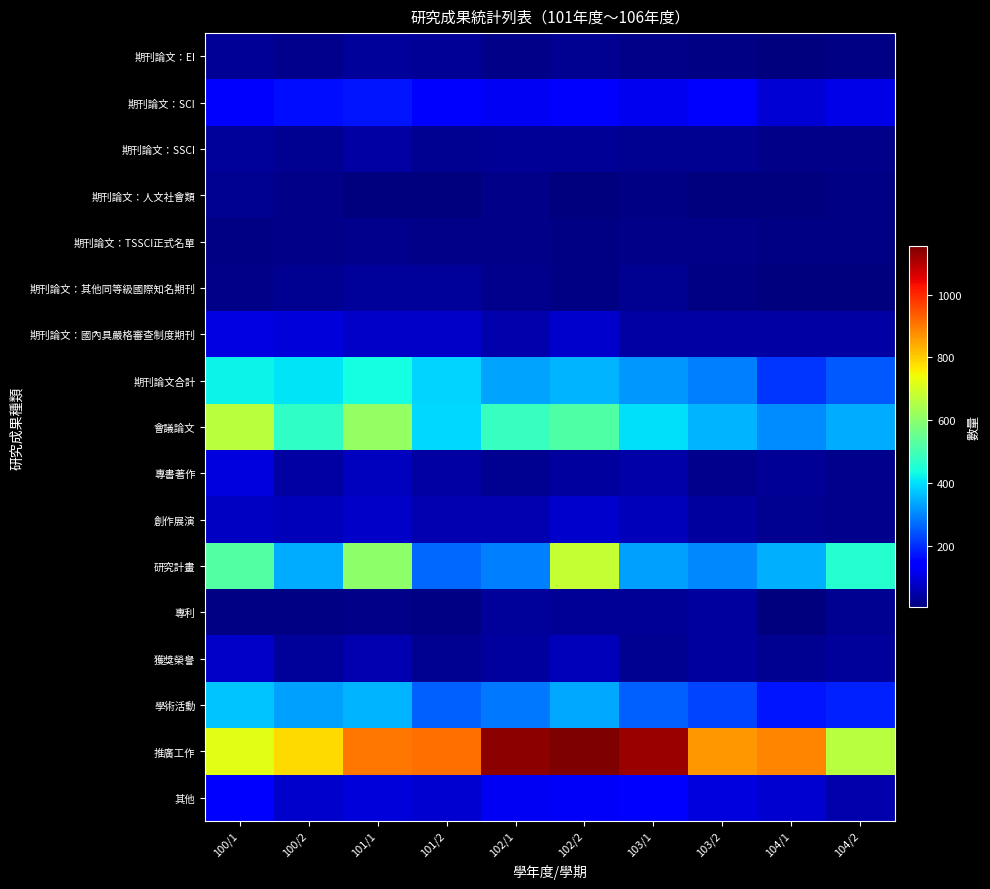

Which series has the largest range (max minus min)?

推廣工作